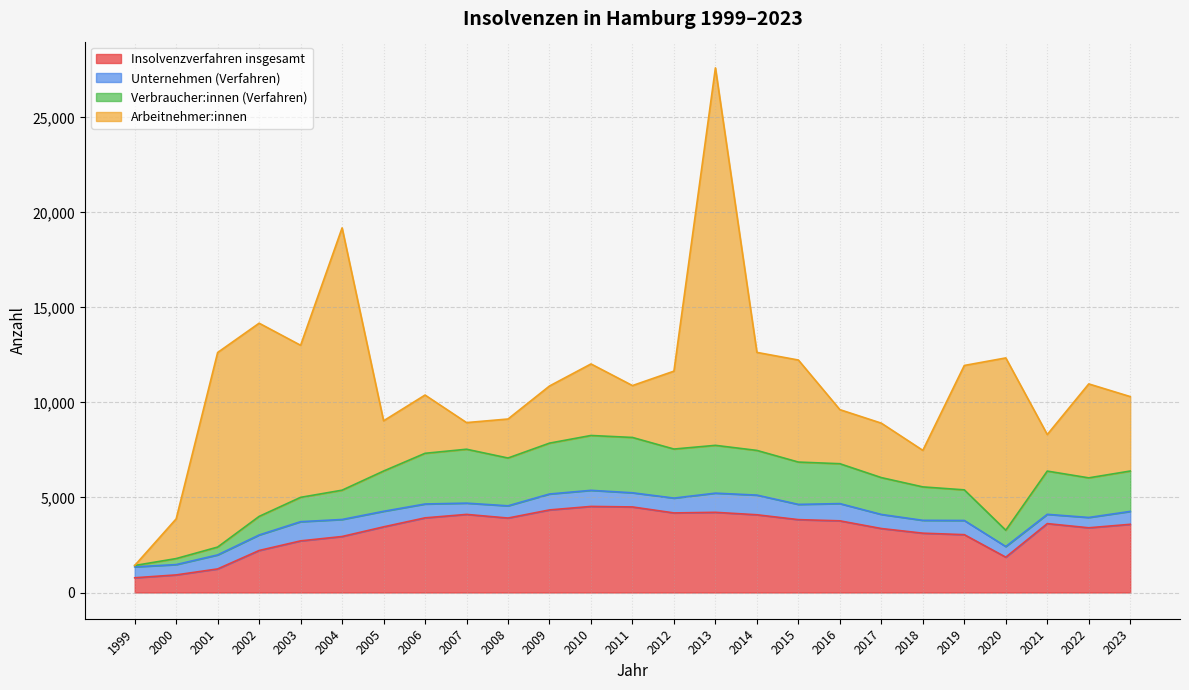

Between 2015 and 2007, which is larger?

2007